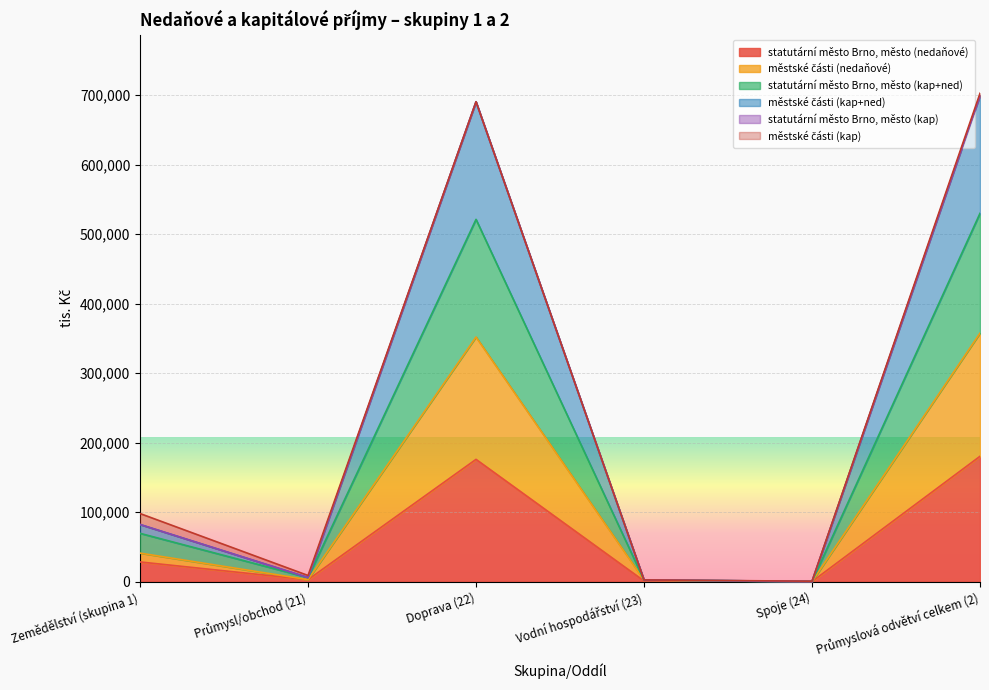

What is the average value of the městské části (kap+ned) series?

246915